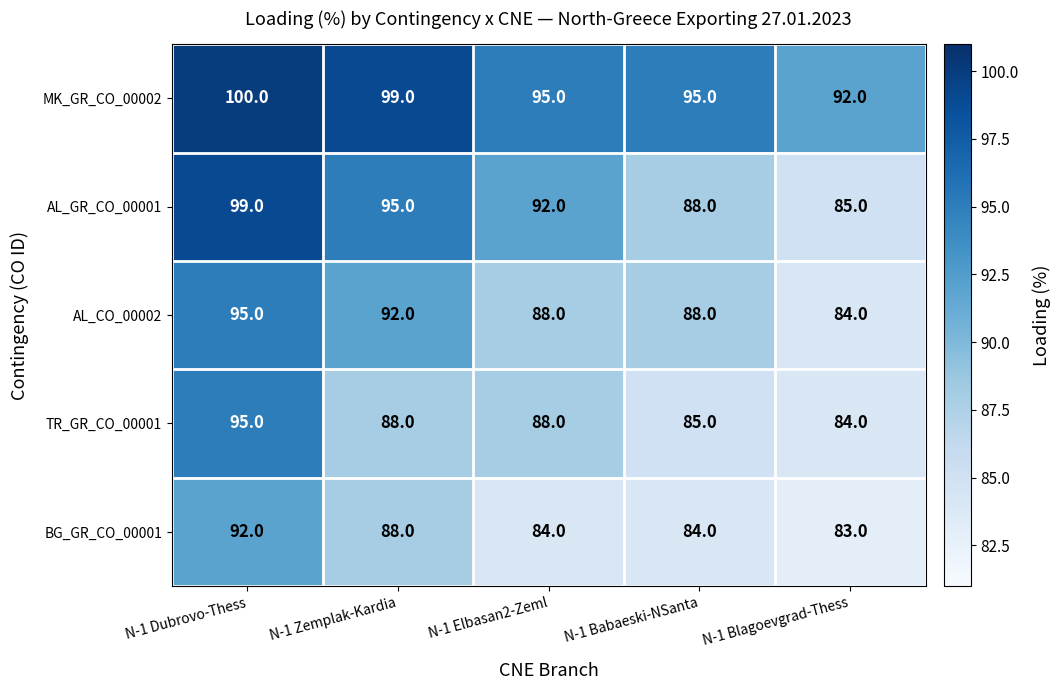

List the labels in order of AL_GR_CO_00001 value, largest first.

N-1 Dubrovo-Thess, N-1 Zemplak-Kardia, N-1 Elbasan2-Zeml, N-1 Babaeski-NSanta, N-1 Blagoevgrad-Thess